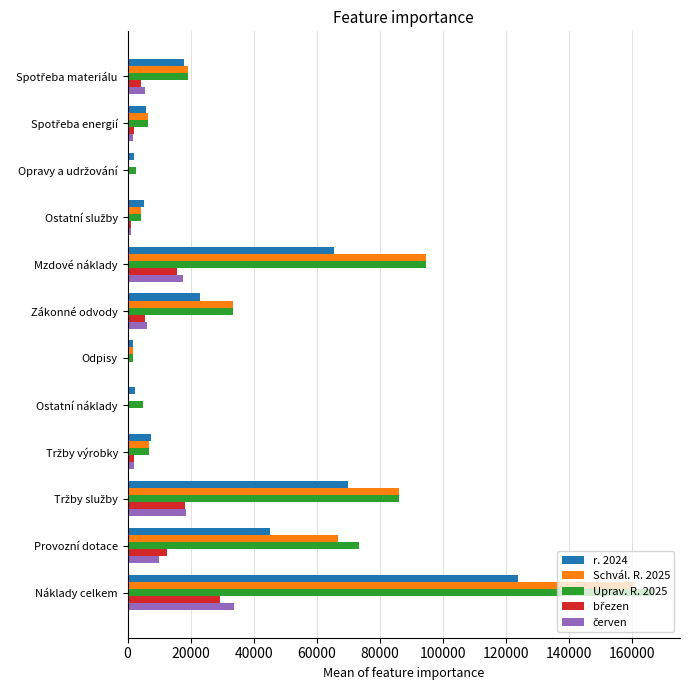

The value of Uprav. R. 2025 at Mzdové náklady is 55249. True or false?

False